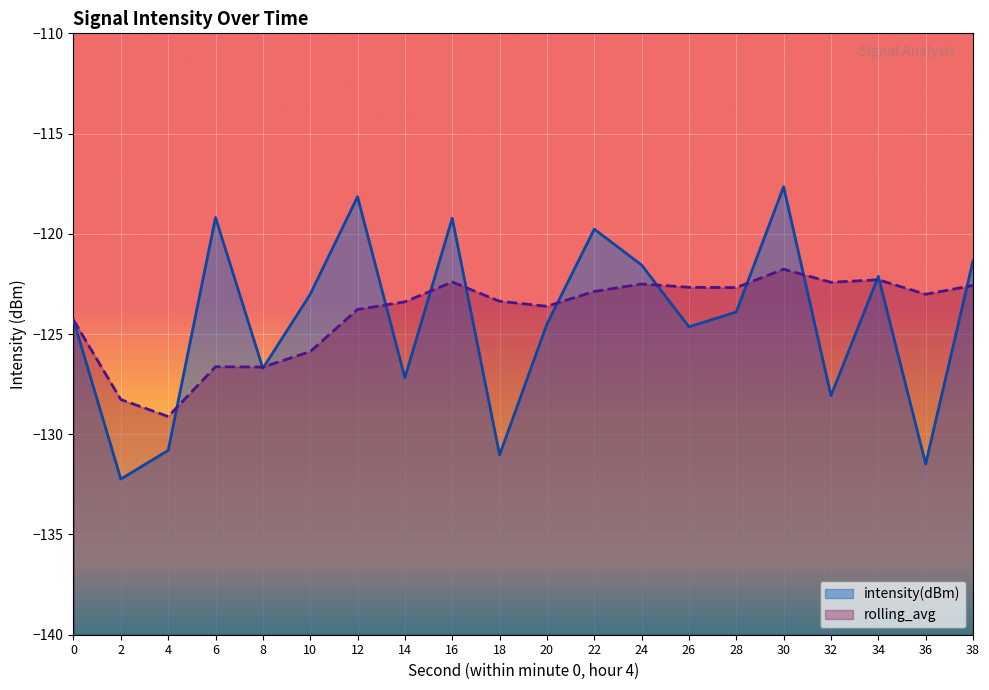

Does the chart display data point markers on the line(s)?

No